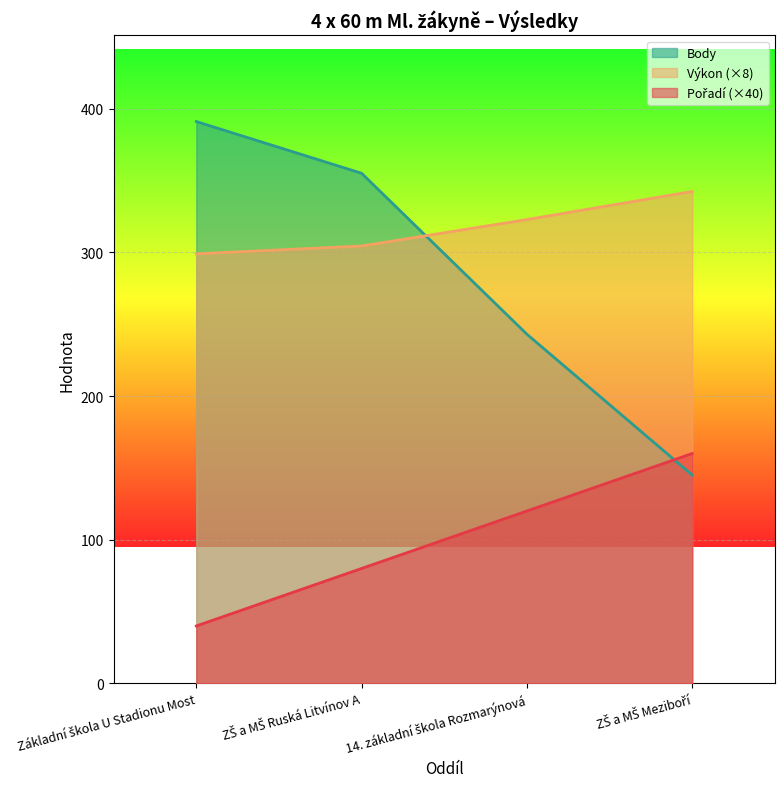

What is the lowest value of the Body series?

145.0